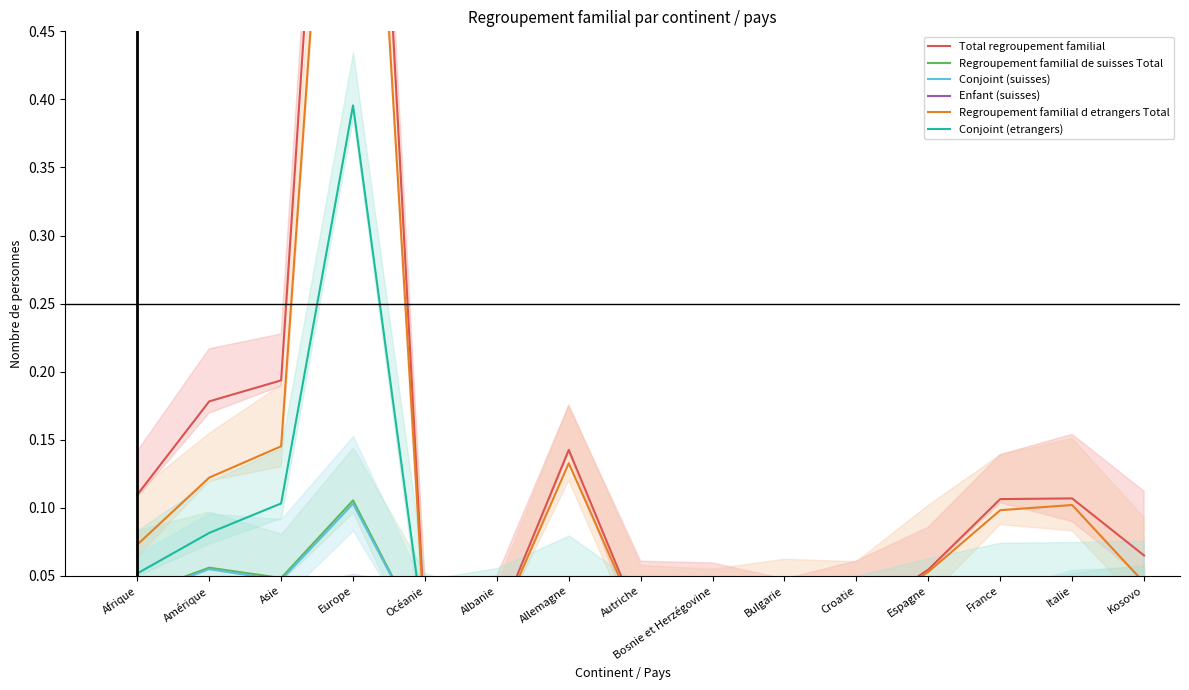

True or false: Enfant (suisses) and Regroupement familial de suisses Total intersect in this chart.

False